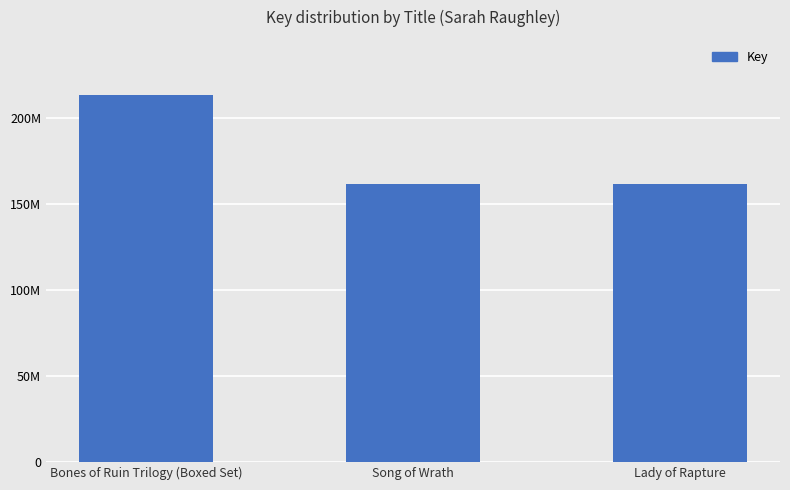

What is the sum of all values?

536618983